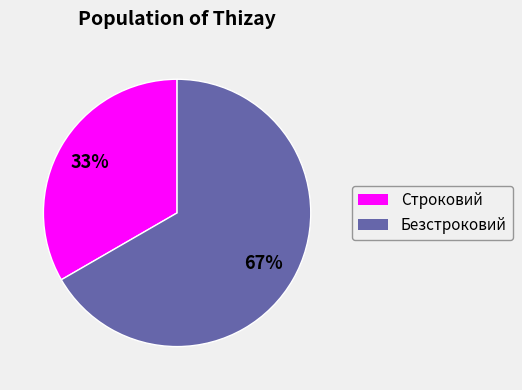

Combined, do Безстроковий and Строковий account for over 50%?

Yes